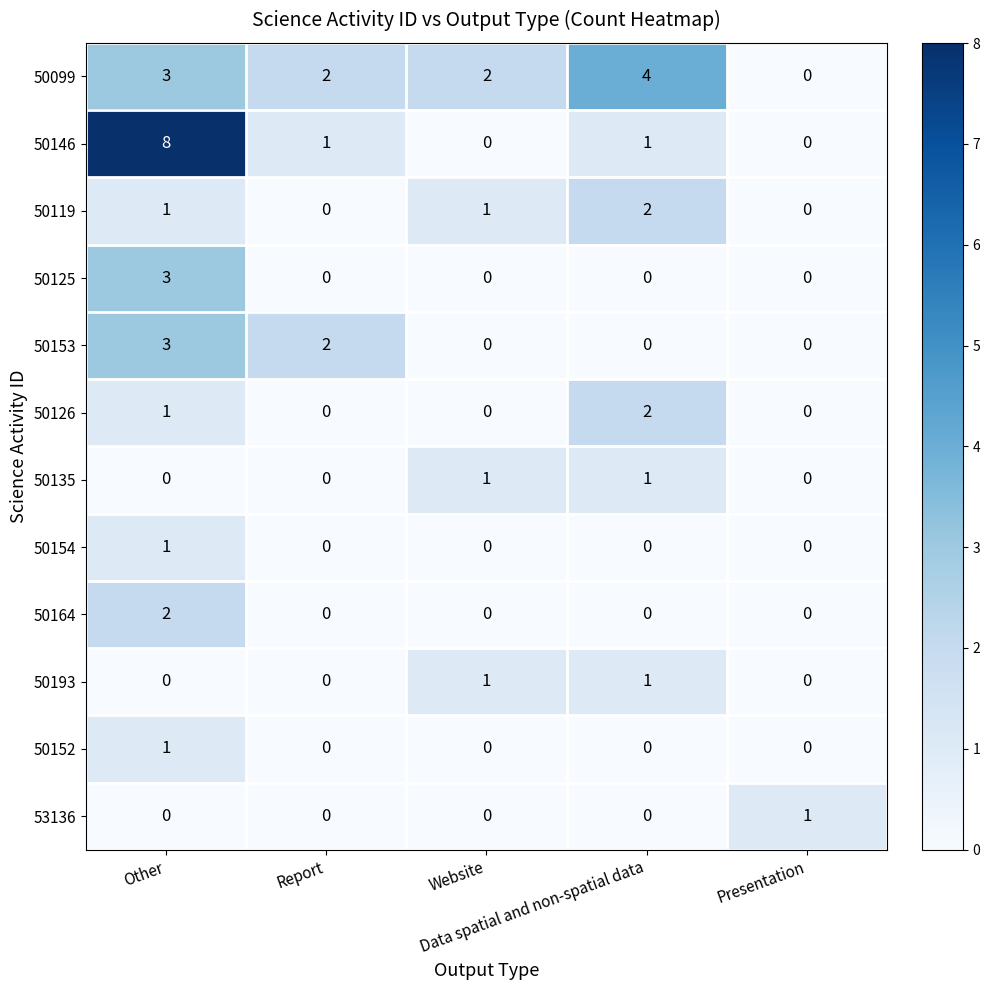

Which series has the largest total across all categories?

50099